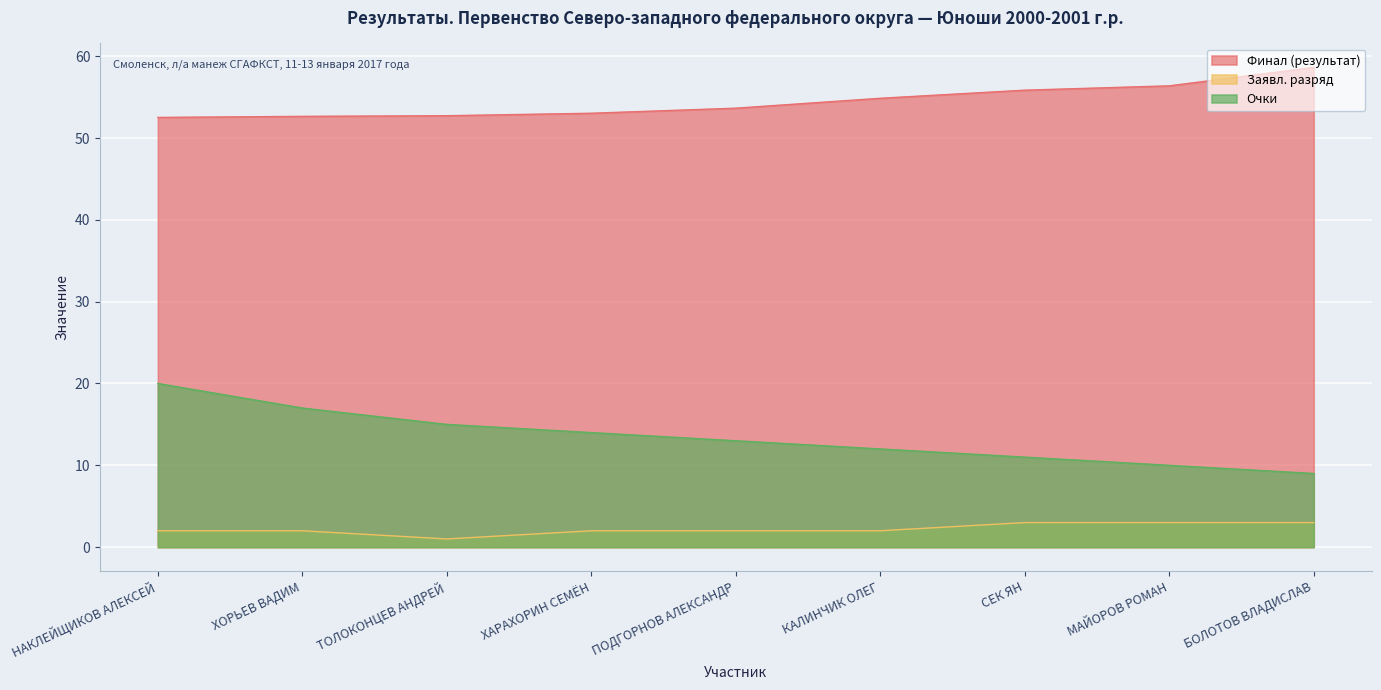

What is the difference between the highest and lowest values at СЕК ЯН?

52.9